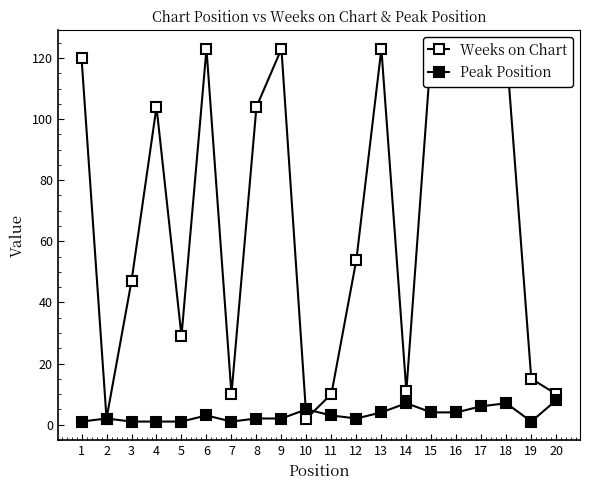

Which series changed the most between 4 and 14?

Weeks on Chart